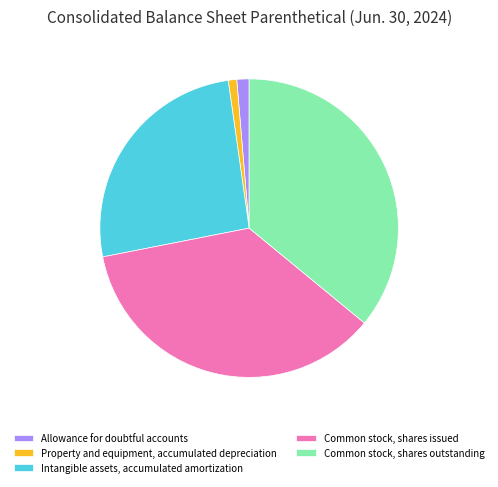

Is there a majority slice in this chart?

No